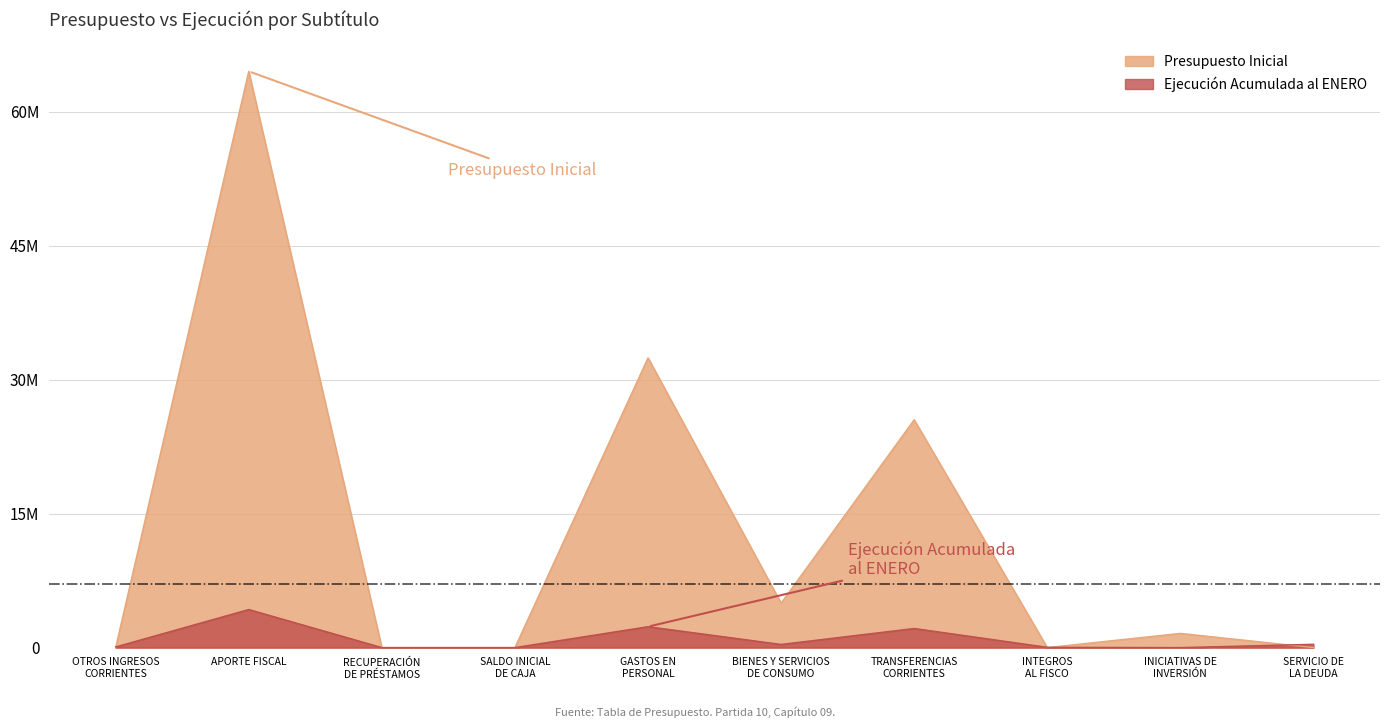

What is the difference between the second highest and second lowest values in the Presupuesto Inicial series?

32436157